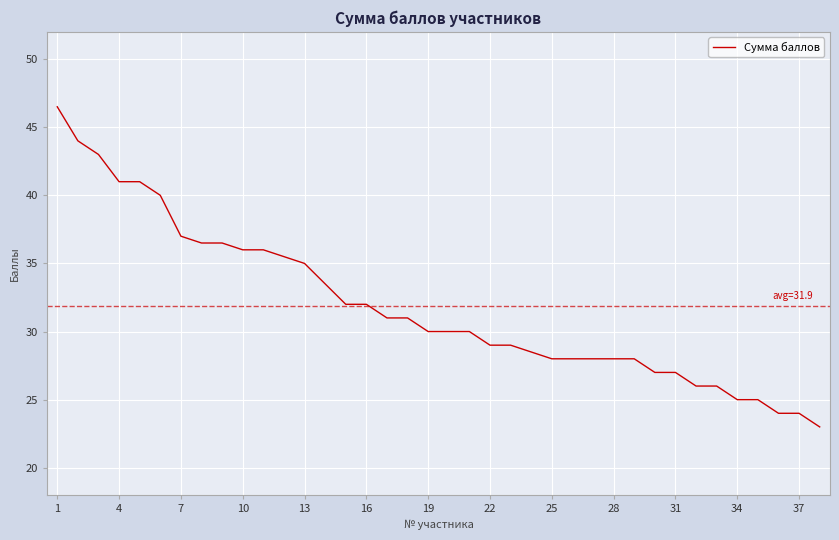

Reading right to left, transcribe all the data shown in this chart.

23.0	24.0	24.0	25.0	25.0	26.0	26.0	27.0	27.0	28.0	28.0	28.0	28.0	28.0	28.5	29.0	29.0	30.0	30.0	30.0	31.0	31.0	32.0	32.0	33.5	35.0	35.5	36.0	36.0	36.5	36.5	37.0	40.0	41.0	41.0	43.0	44.0	46.5